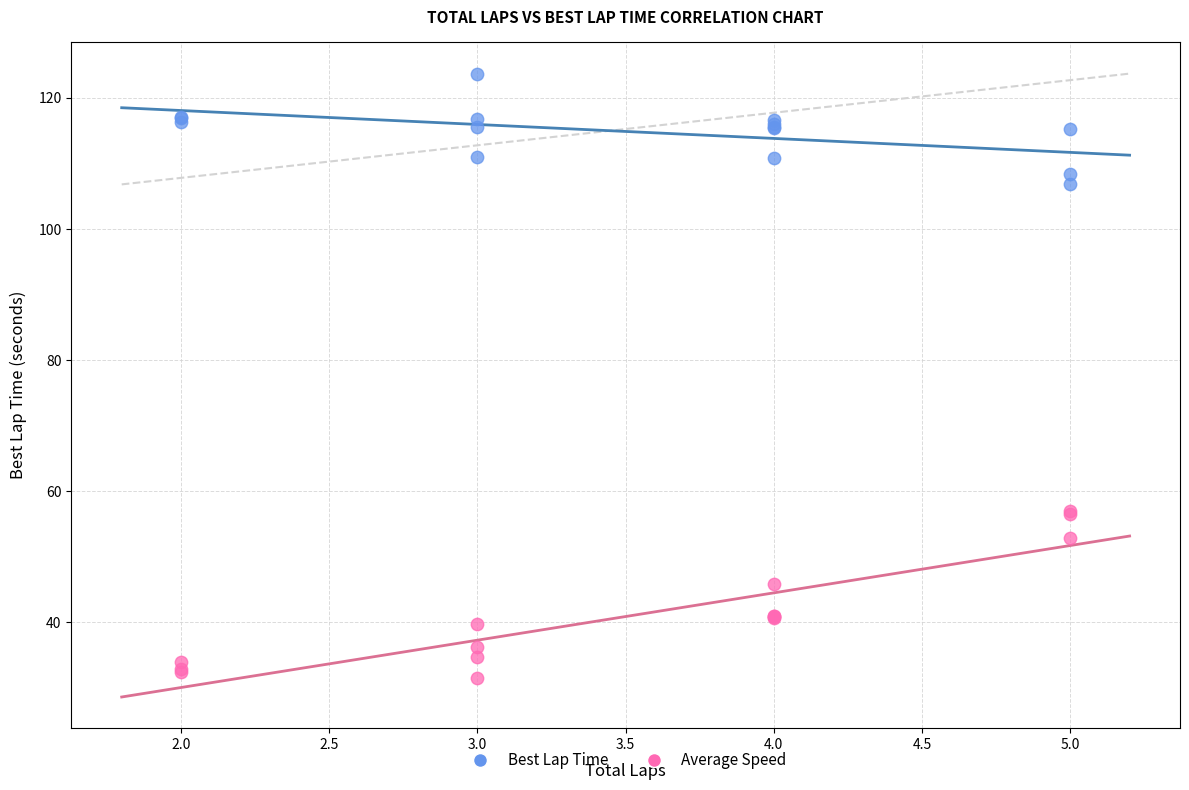

Which series reaches the minimum Y coordinate?

Average Speed